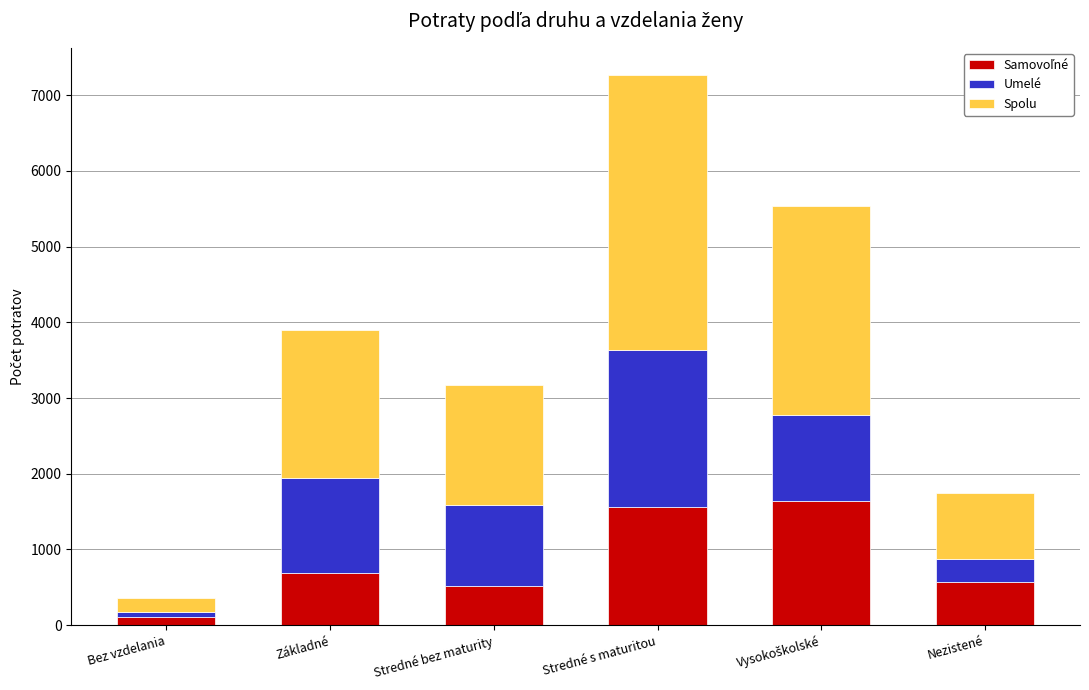

What is the total value across all series at Nezistené?

1742